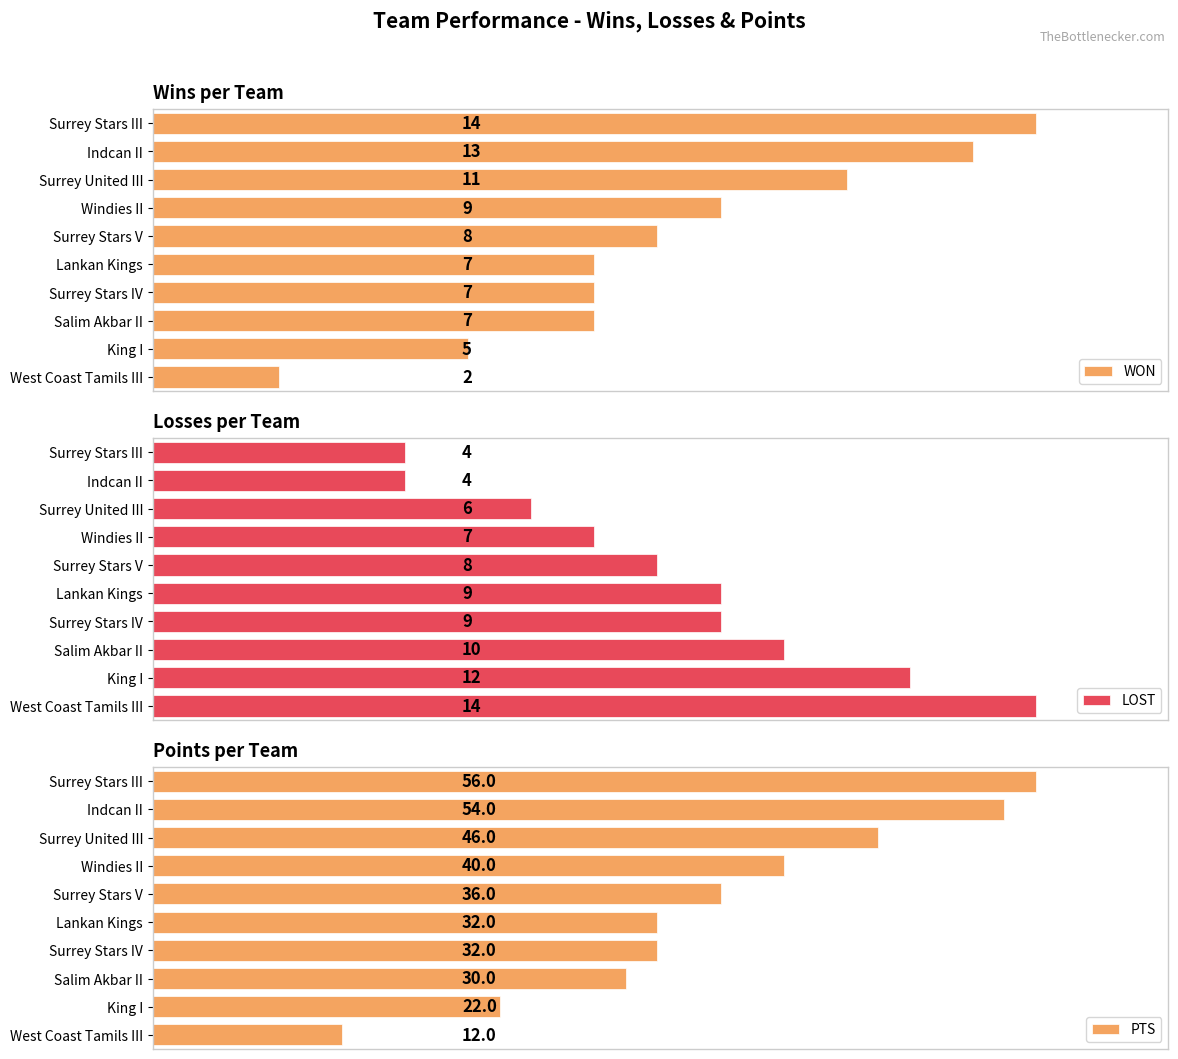

What are all the series names shown in the legend?

WON, LOST, PTS